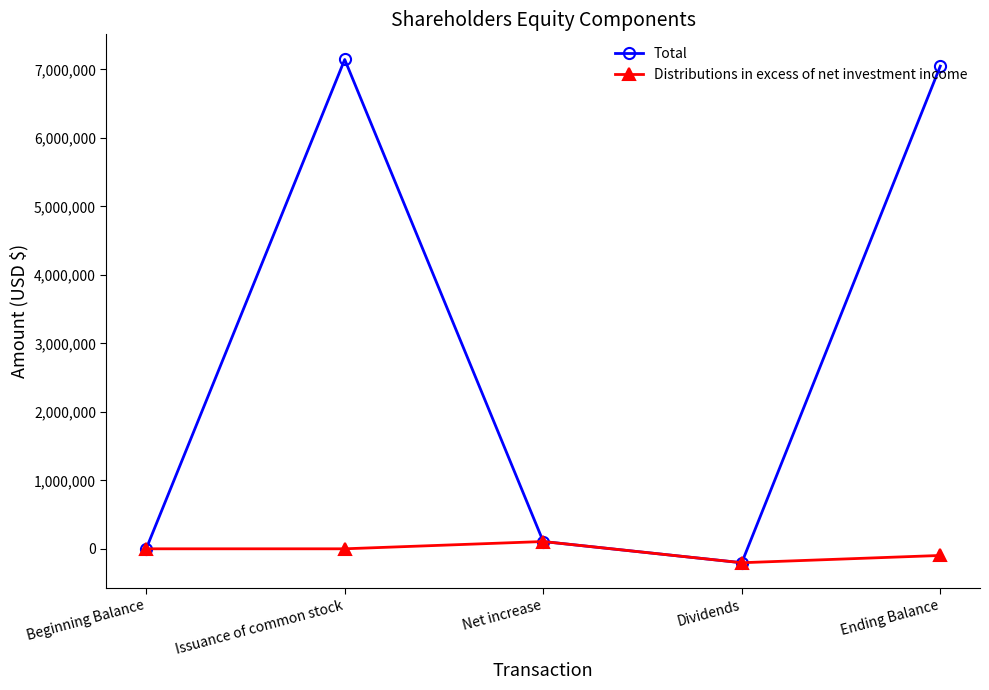

In Total, how many points are lower than both neighbors (excluding endpoints)?

1